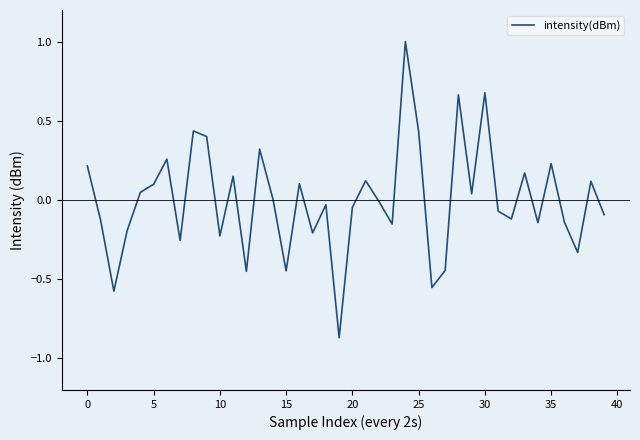

What is the difference between the maximum and minimum values?

1.9